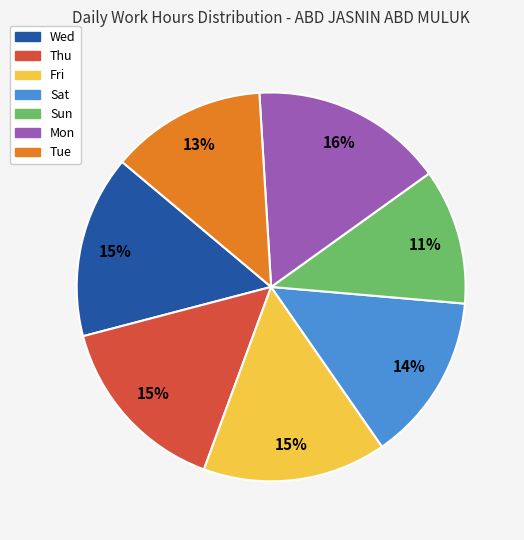

Which slice is the smallest?

Sun